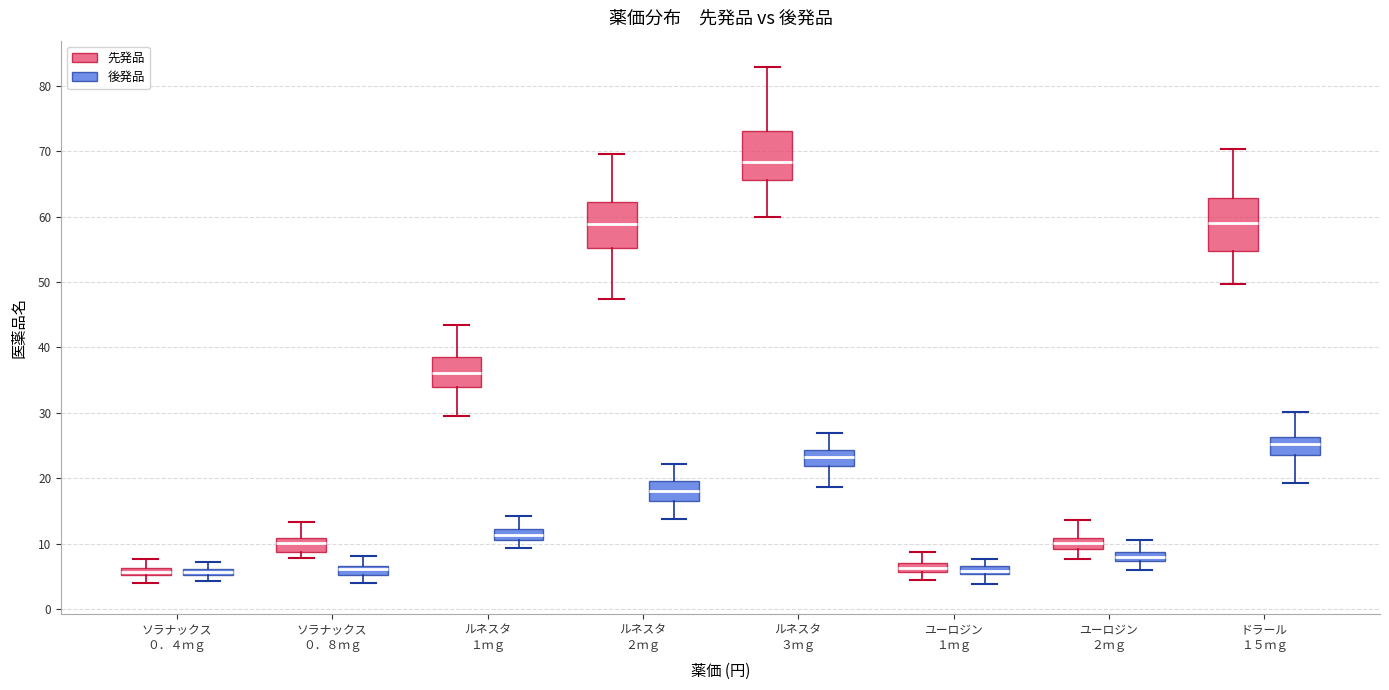

Where does the upper whisker of the box for ルネスタ １ｍｇ (後発品) end on the y-axis? The values are not printed on the chart, so give them approximately, as read against the axis.

14